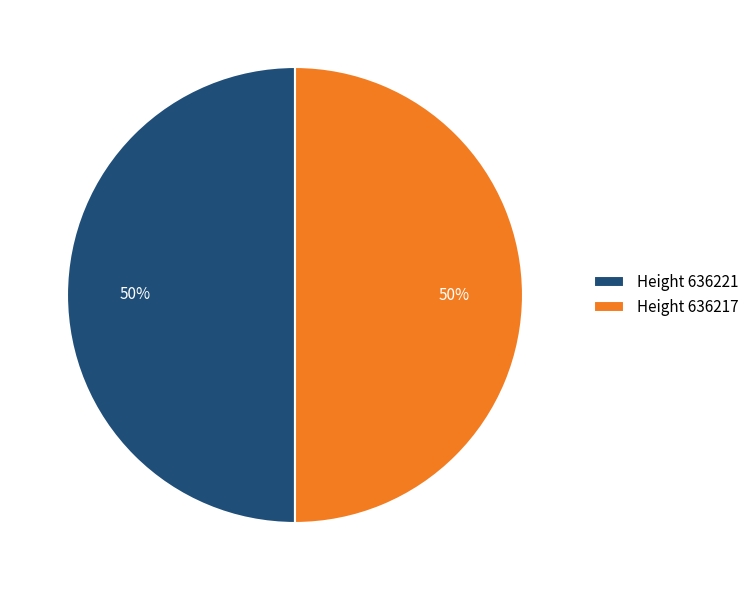

True or false: Height 636217 accounts for 50% of the total.

True